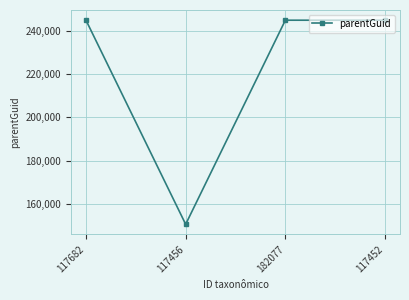

What is the average value?

221222